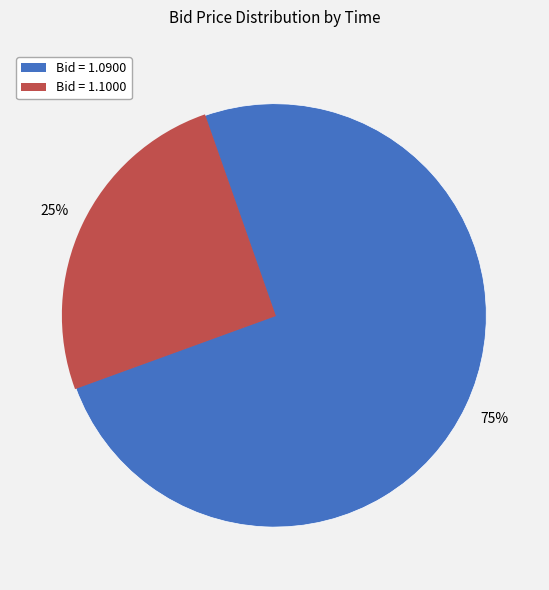

To the nearest percent, what is the difference between the largest and smallest slice percentages?

50%